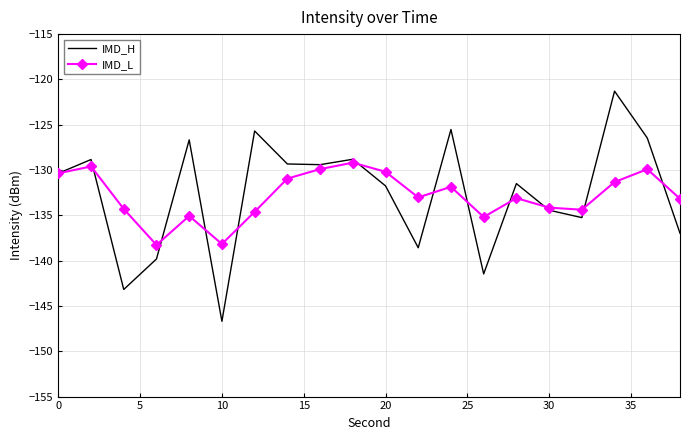

What is the lowest value of the IMD_L series?

-138.3